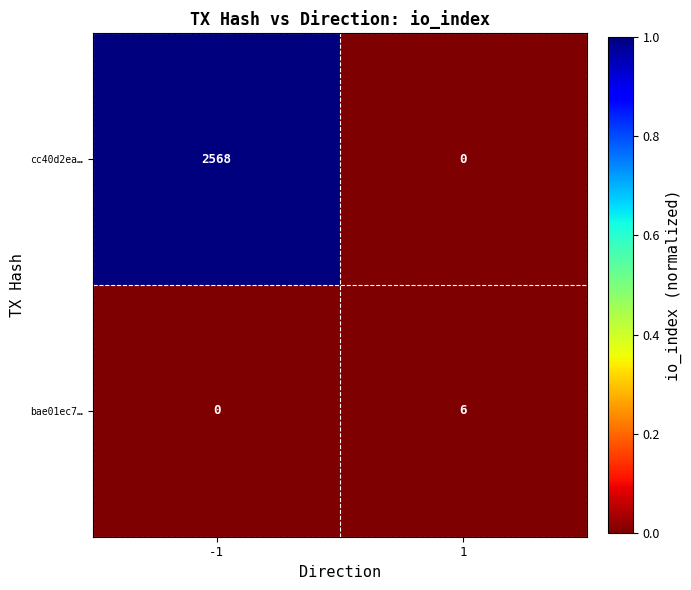

What is the spread (max minus min) of values at -1?

2568